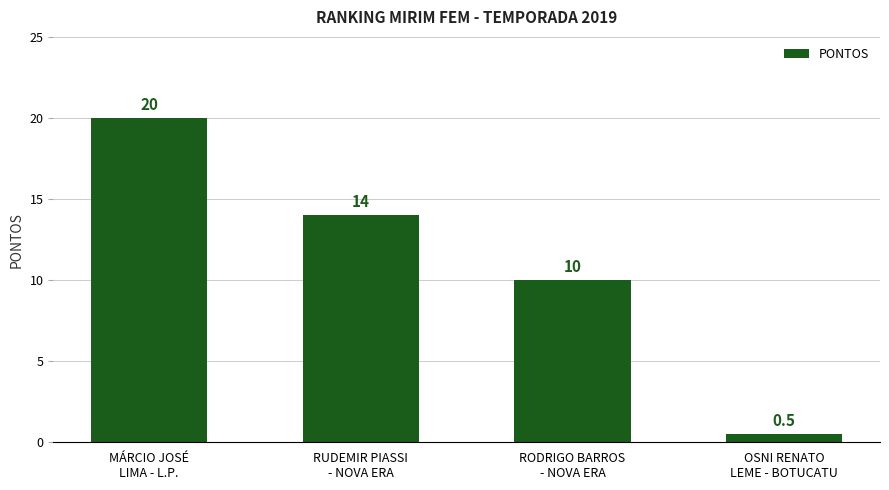

Are the bars horizontal?

No